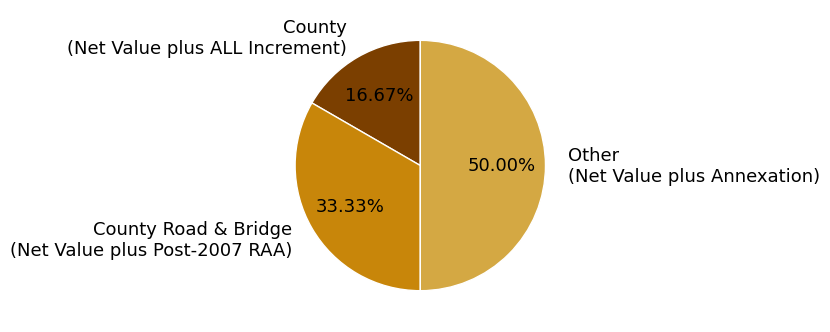

What is the smallest slice in the pie chart?

County (Net Value plus ALL Increment)